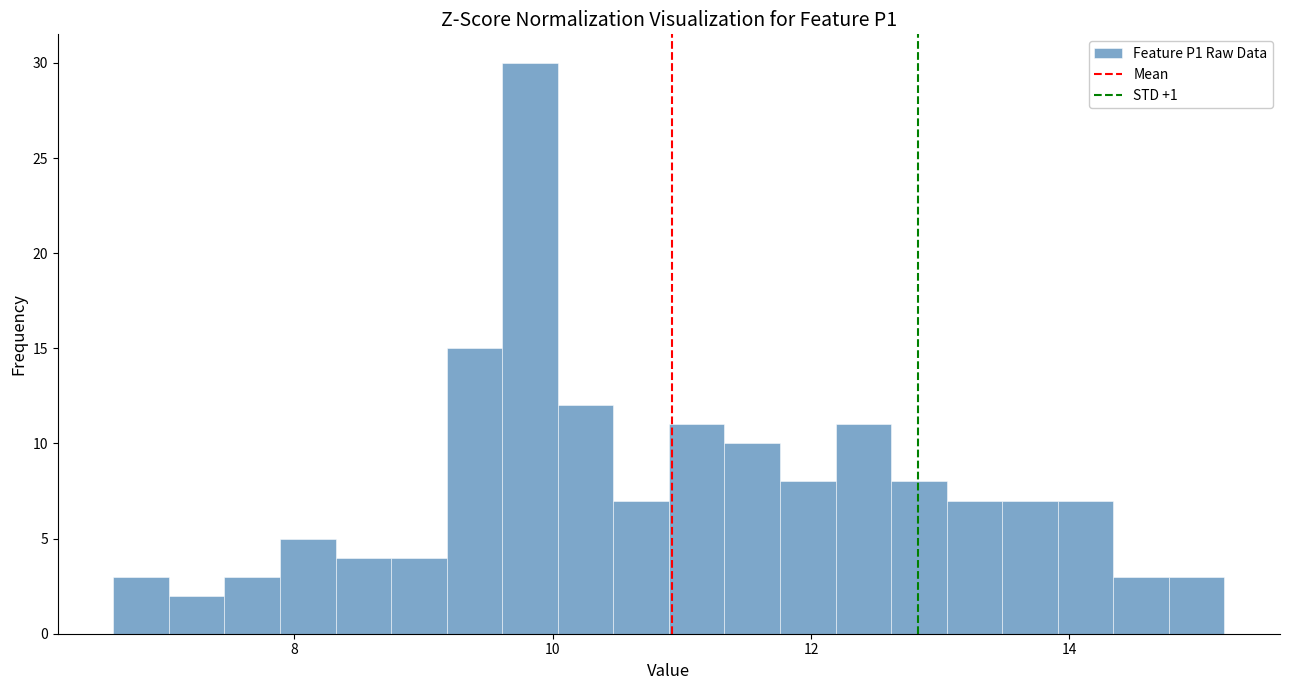

Around what value on the x-axis is the tallest bar? Give the approximate position of its centre, as read against the axis.

9.8